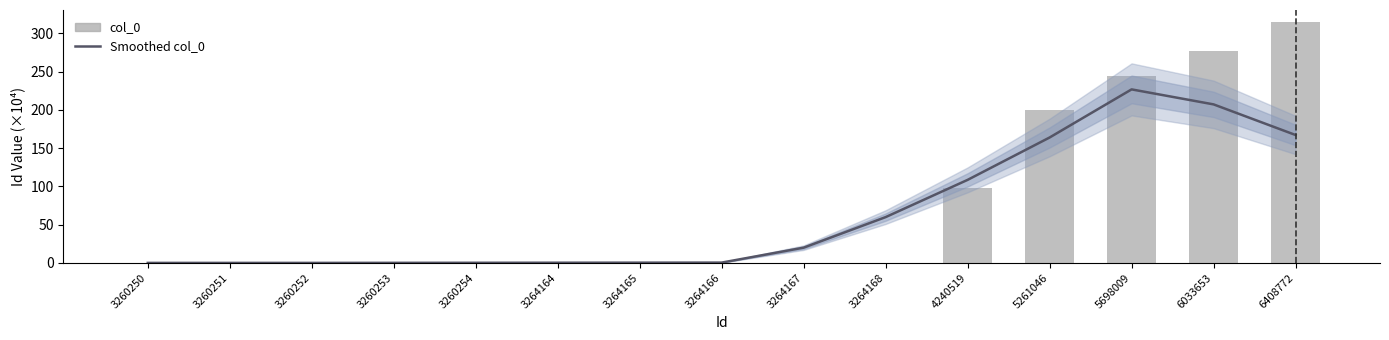

What value does the Smoothed col_0 series have at 6408772?

167.2